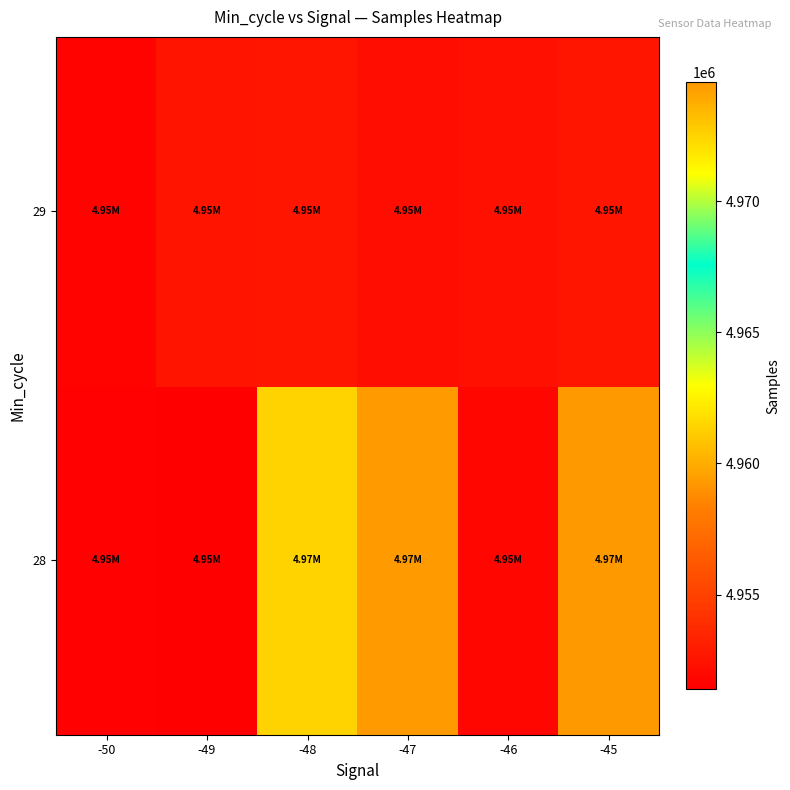

Between -46 and -47, which is larger?

-47